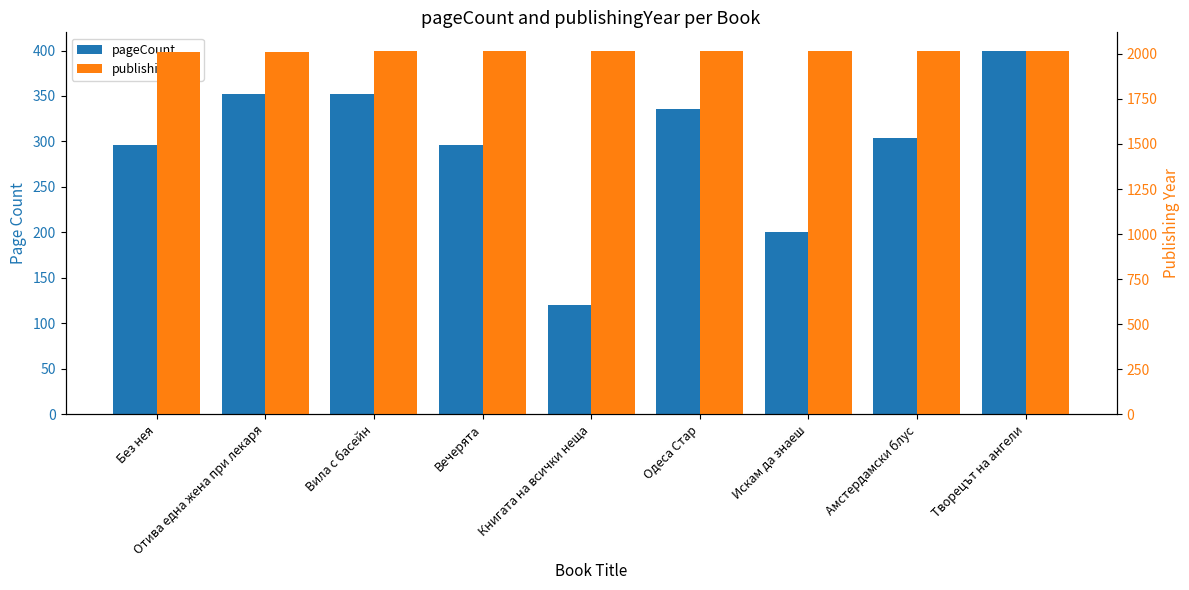

Which has a higher value, Одеса Стар or Отива една жена при лекаря?

Отива една жена при лекаря